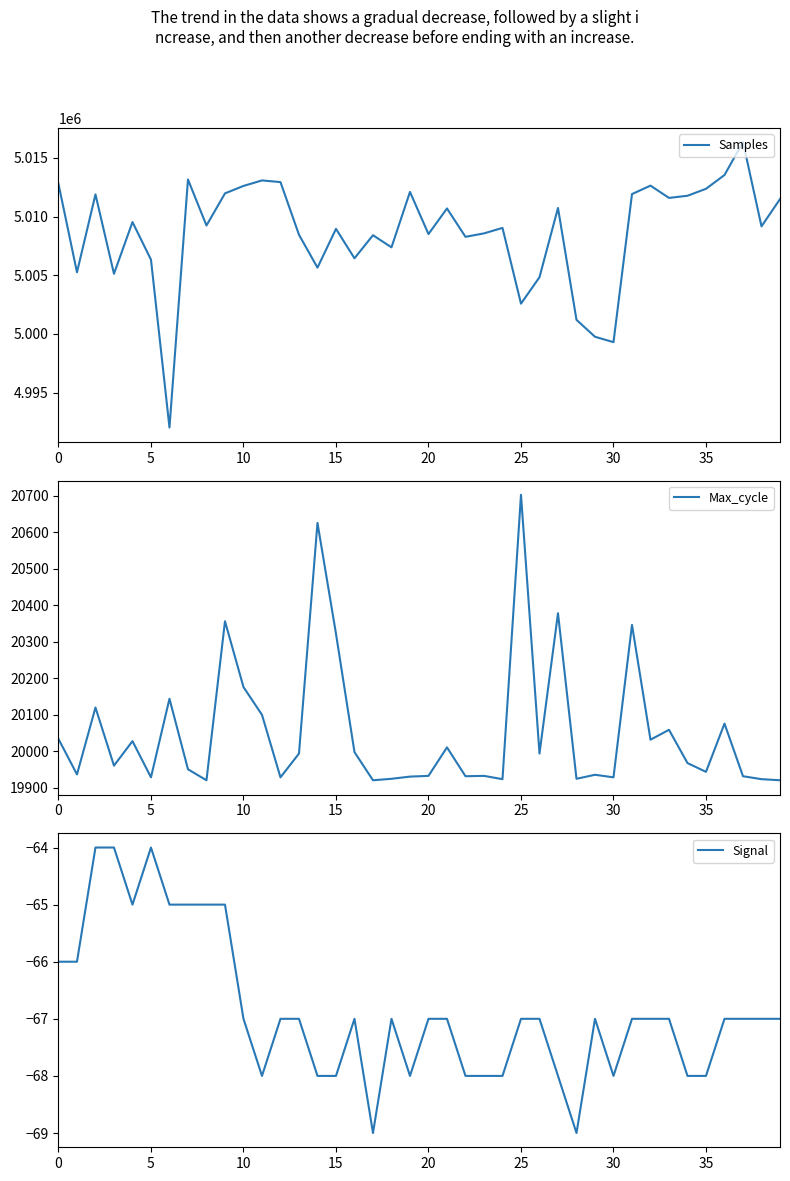

True or false: Samples and Max_cycle cross at least once.

False